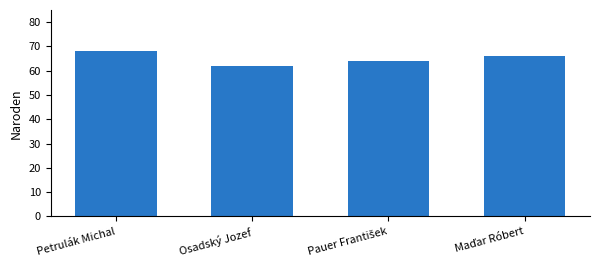

The value at Osadský Jozef is 20. True or false?

False